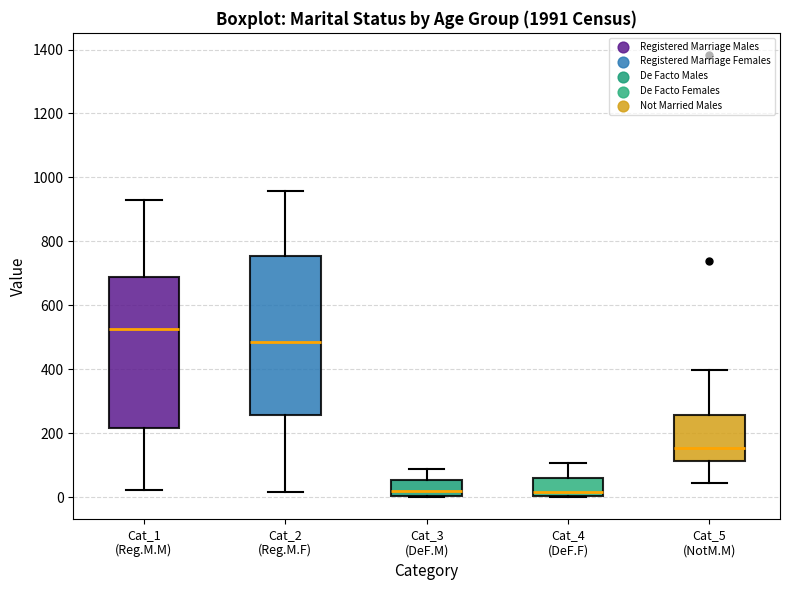

Reading left to right, transcribe this box plot: for each box, give where its median line is, the range the box spans, and where its two whiskers end, as read against the y-axis. The values are not printed on the chart, so give them approximately, as read against the axis.

Cat_1 (Reg.M.M): median 520, box 220 to 680, whiskers 20 to 940
Cat_2 (Reg.M.F): median 480, box 260 to 760, whiskers 20 to 960
Cat_3 (DeF.M): median 20, box 0 to 60, whiskers 0 to 100
Cat_4 (DeF.F): median 20, box 0 to 60, whiskers 0 to 100
Cat_5 (NotM.M): median 160, box 120 to 260, whiskers 40 to 400